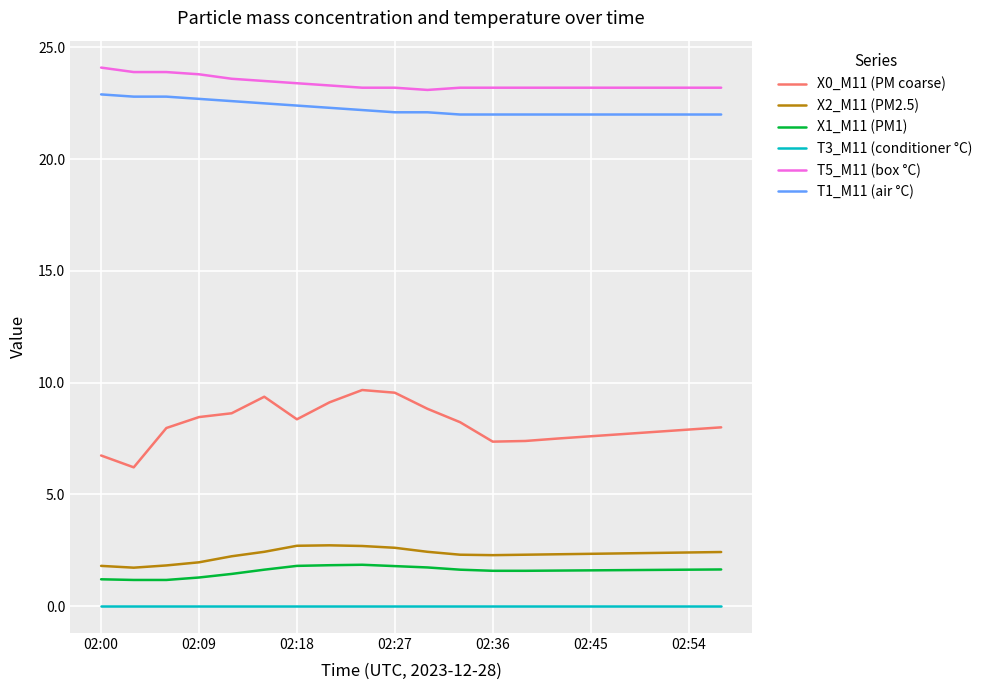

True or false: X2_M11 (PM2.5) and T5_M11 (box °C) cross at least once.

False